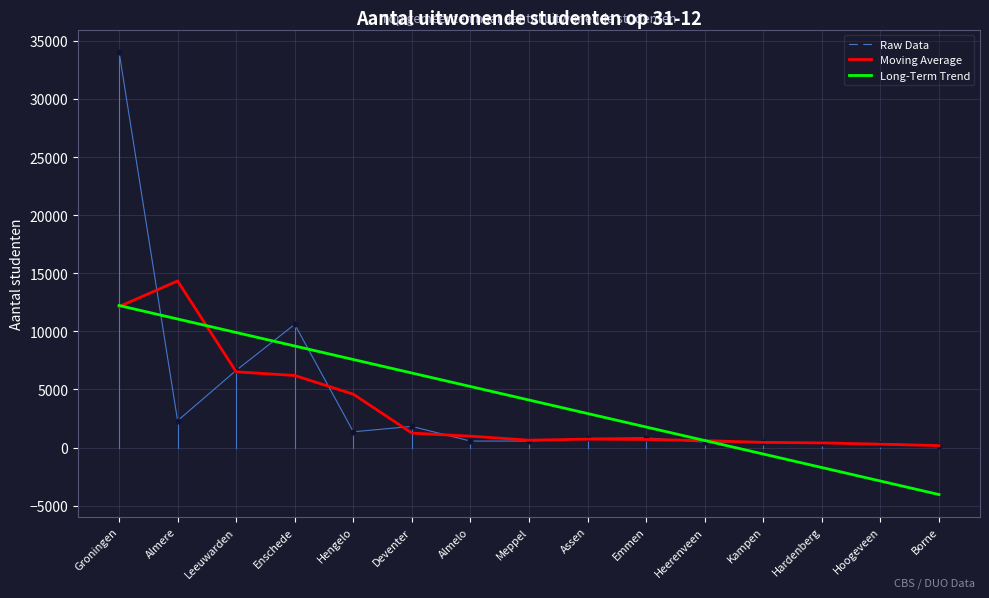

Is the value of Long-Term Trend at Enschede greater than the value of Moving Average at Borne?

Yes